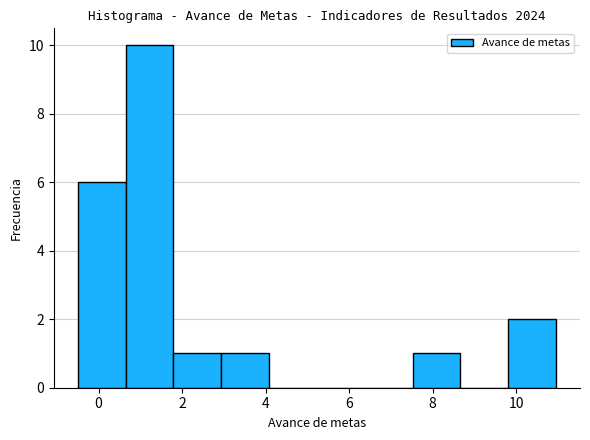

Reading left to right, transcribe this chart: for each bar, give the range it covers on the x-axis and its height. Neither the bar edges nor the heights are printed on the chart, so give them approximately, as read against the axes.

-0.4 to 0.6: 6
0.6 to 1.8: 10
1.8 to 3.0: 1
3.0 to 4.0: 1
4.0 to 5.2: 0
5.2 to 6.4: 0
6.4 to 7.6: 0
7.6 to 8.6: 1
8.6 to 9.8: 0
9.8 to 11.0: 2